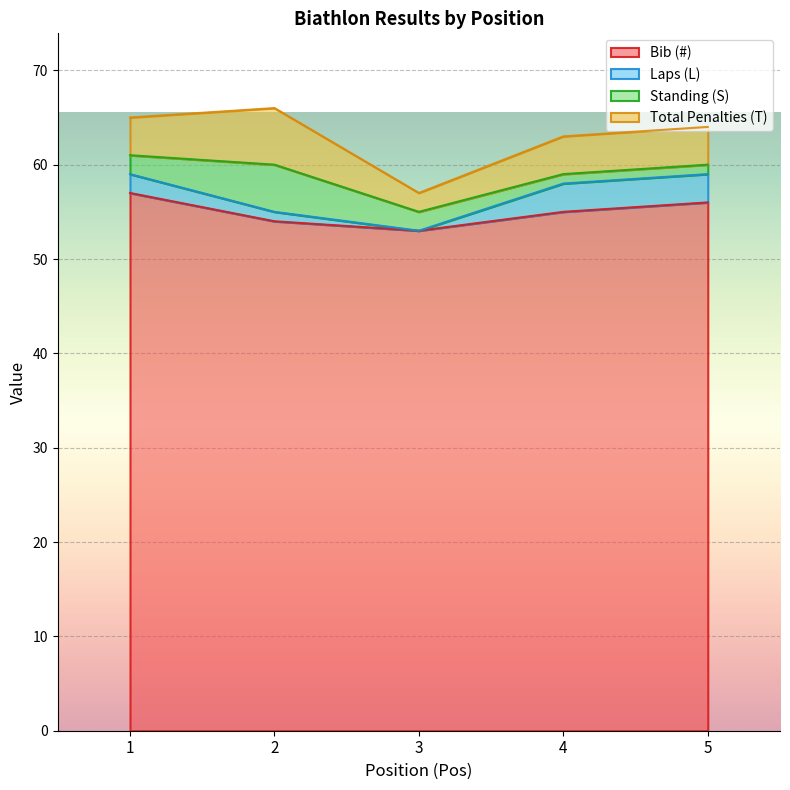

Which series has the largest range (max minus min)?

Bib (#)